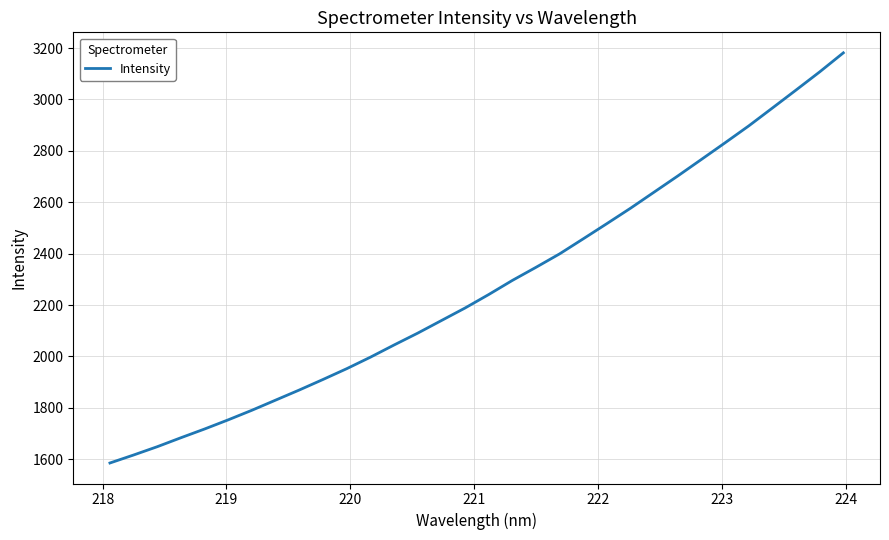

What is the maximum value shown in the chart?

3181.4